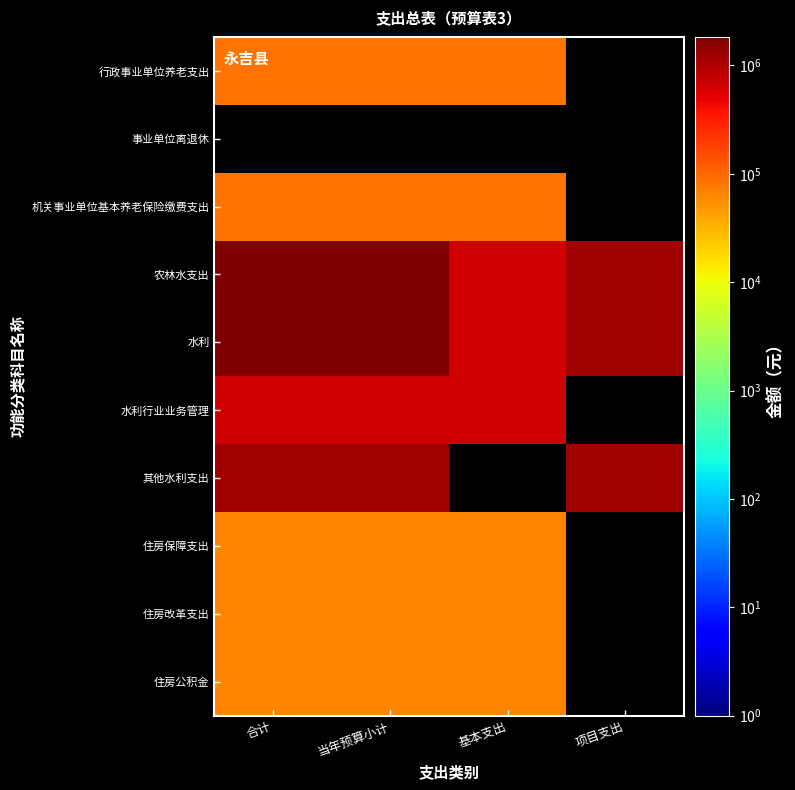

Which series has the largest range (max minus min)?

农林水支出